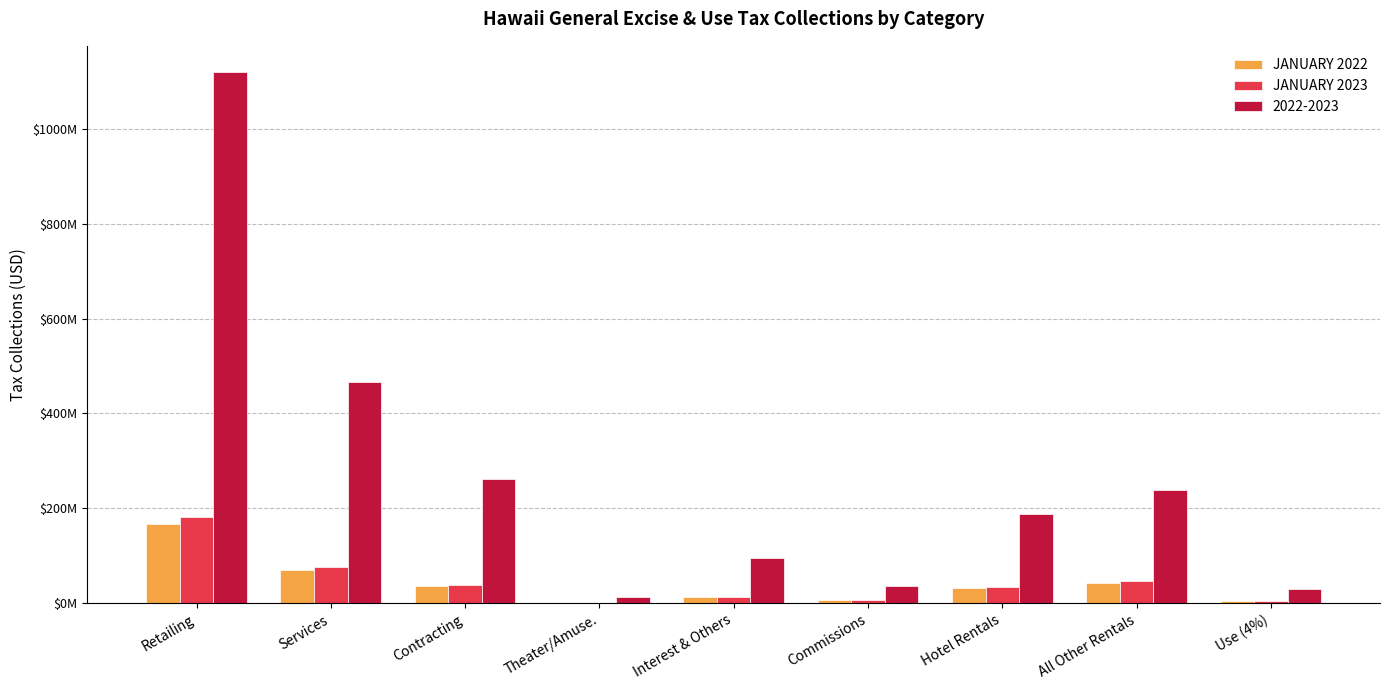

What is the highest value of the JANUARY 2022 series?

167172382